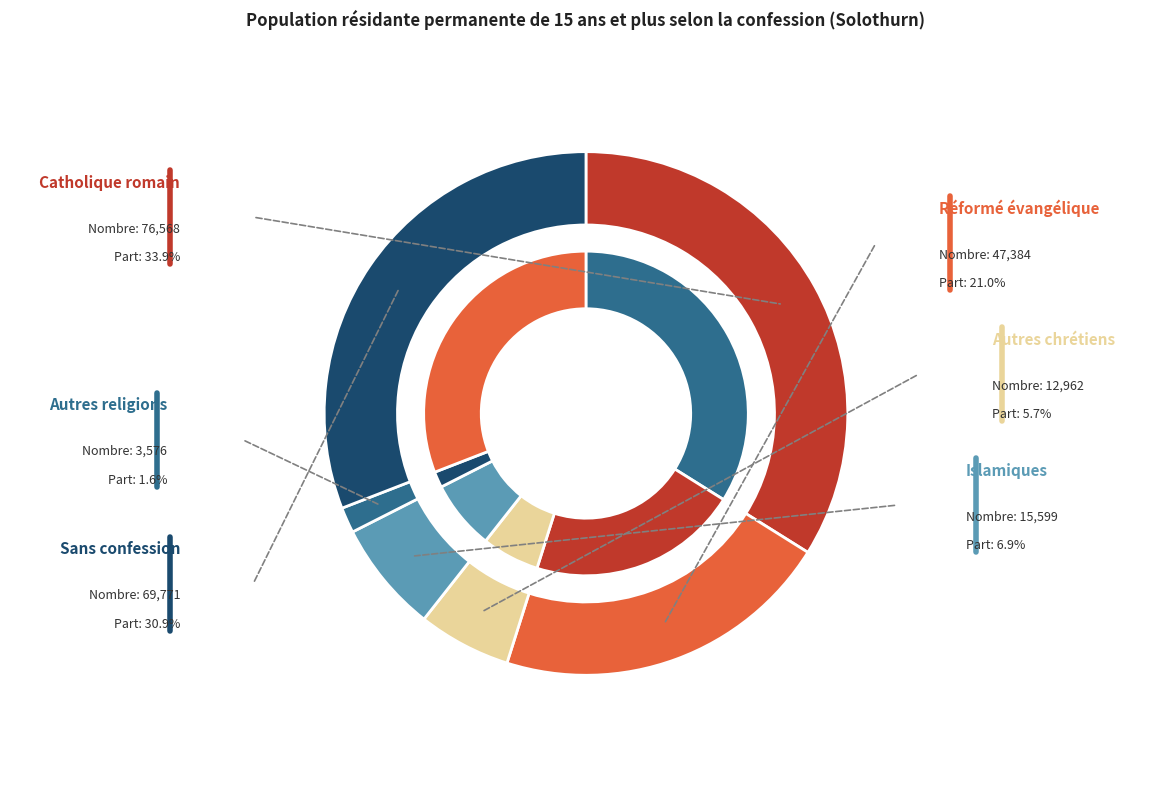

Does Autres communautés chrétiennes represent more than half of the total?

No